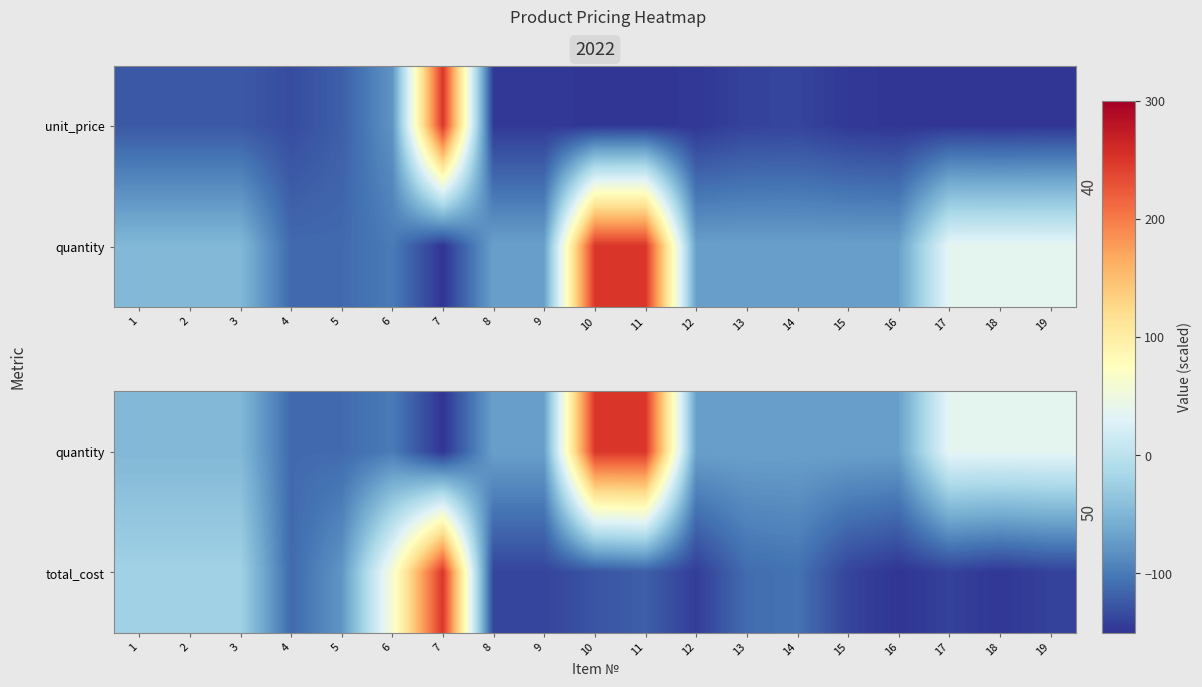

What is the smallest value displayed?

-150.0